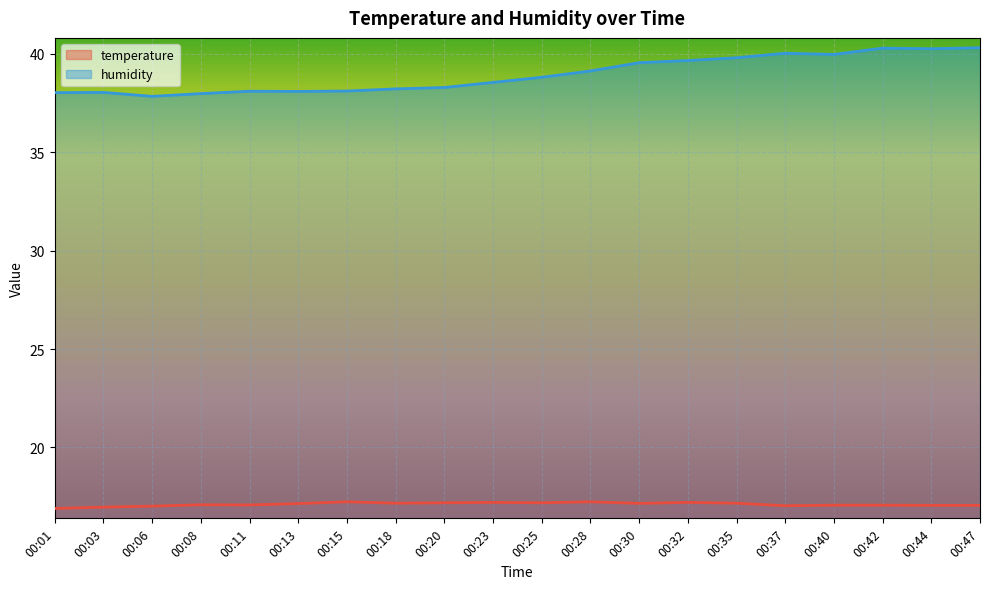

Is the value of humidity at 00:03 greater than the value of temperature at 00:11?

Yes